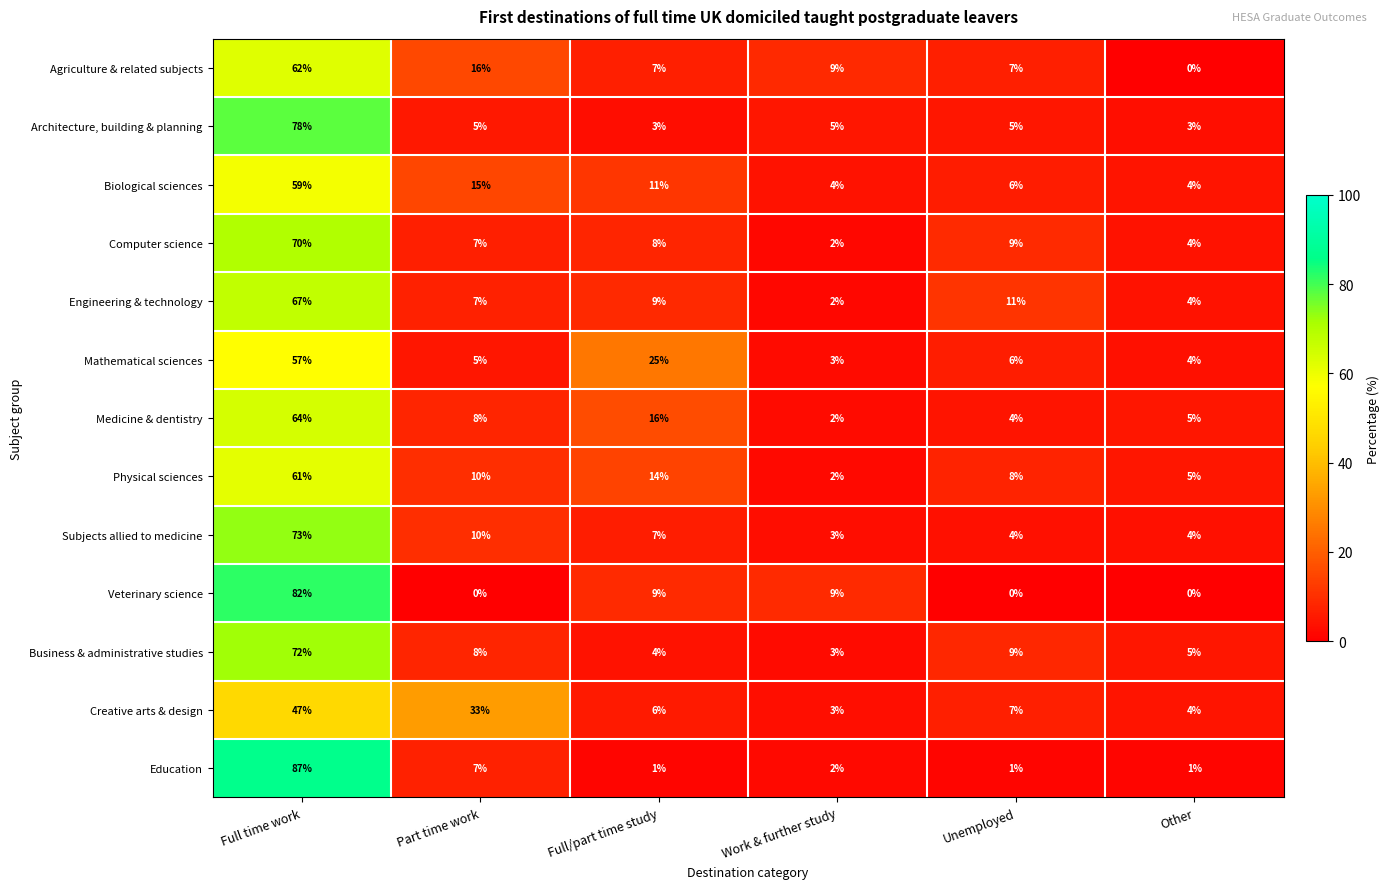

What is the average value of the Engineering & technology series?

17